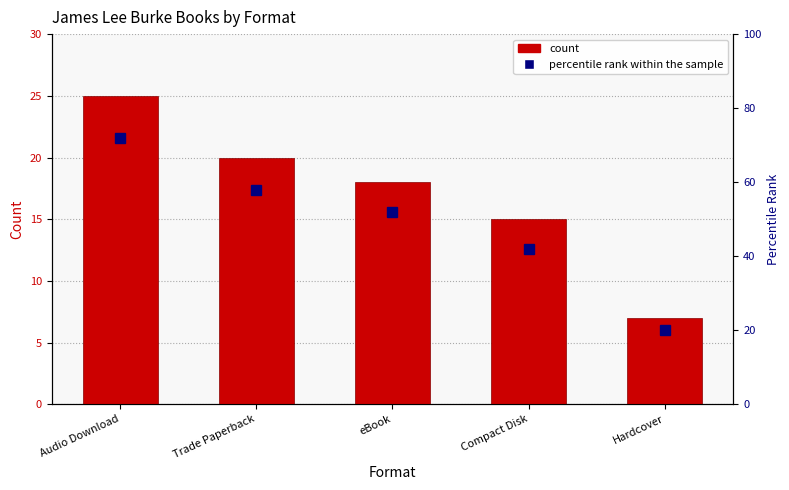

What is the label of the 3rd bar from the left?

eBook